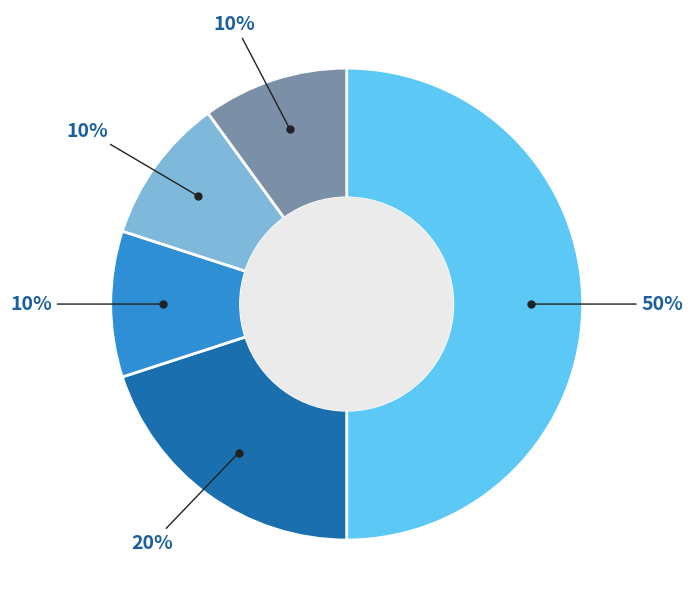

To the nearest percent, what is the average slice percentage?

20%